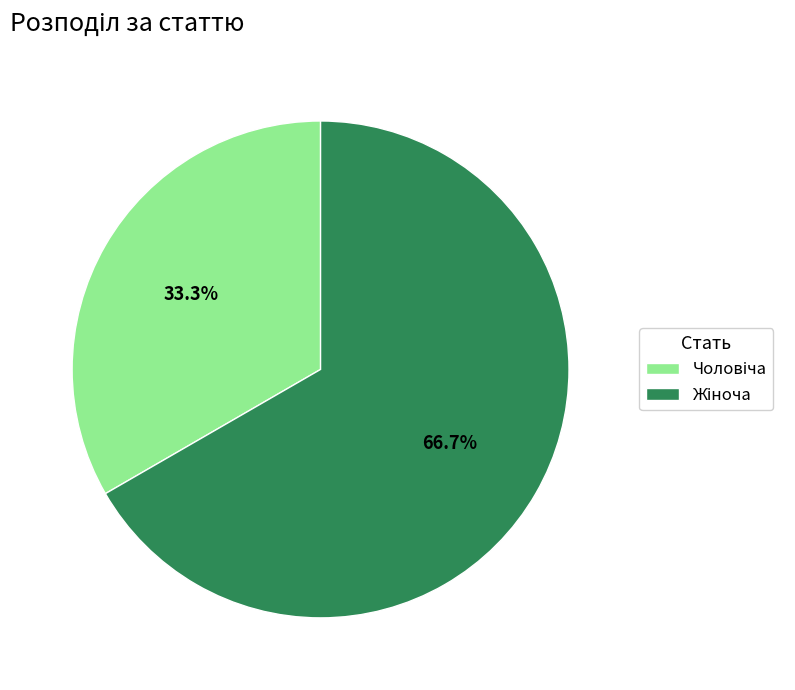

Is there any slice that represents more than half of the pie?

Yes